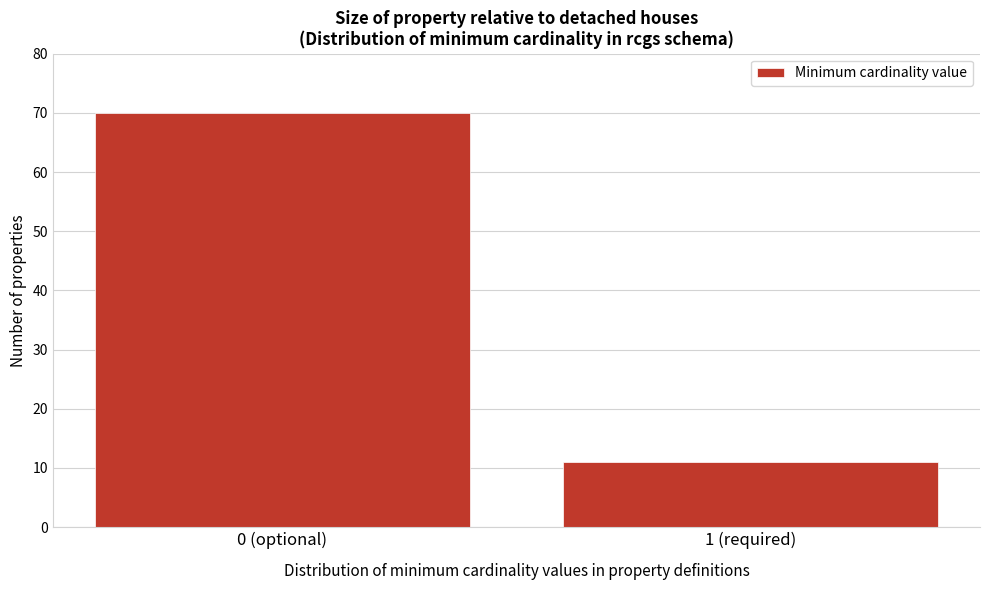

Reading left to right, what are all the values shown in this chart?

70	11